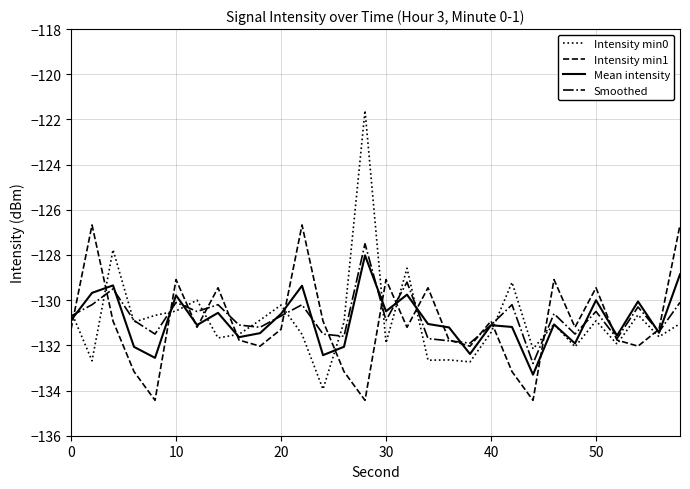

Which series has the largest range (max minus min)?

Intensity min0